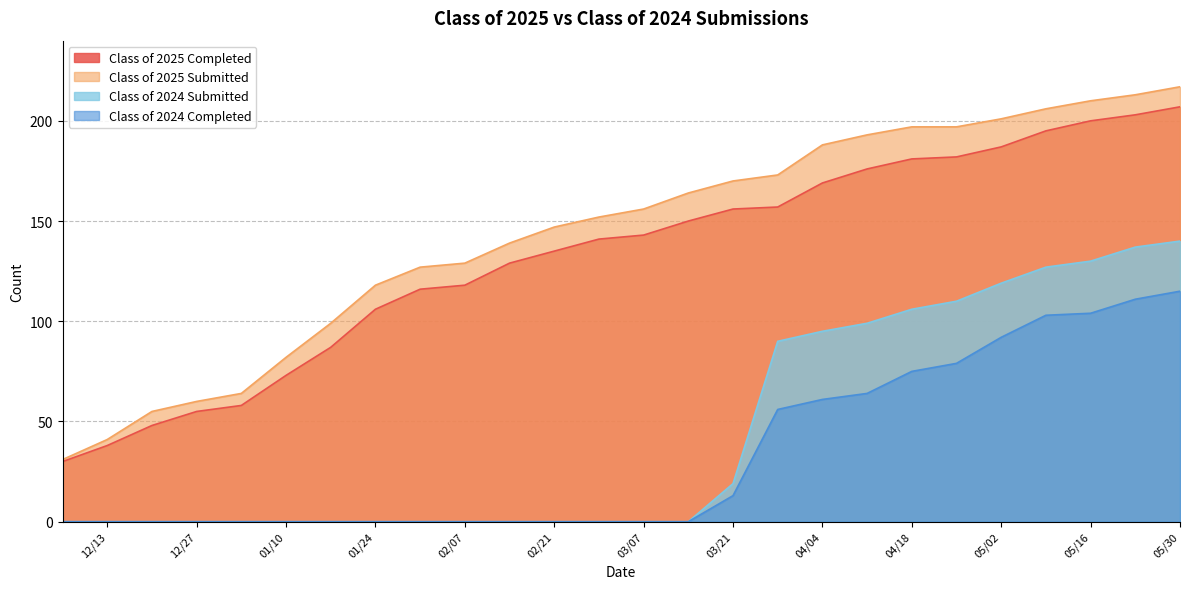

Which series has the widest spread of values?

Class of 2025 Submitted